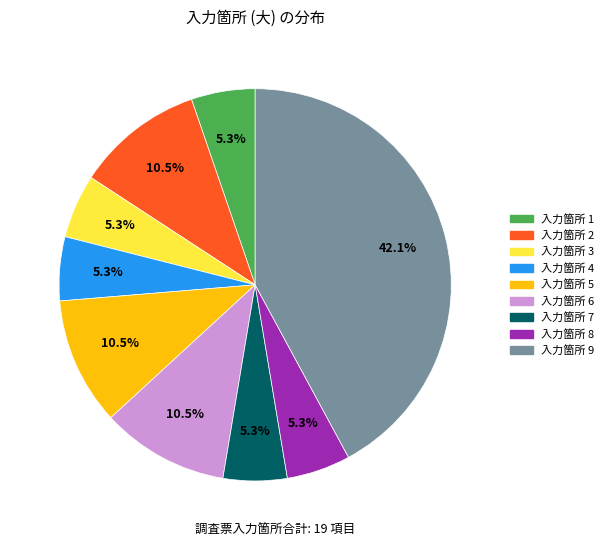

Is there any slice that represents more than half of the pie?

No